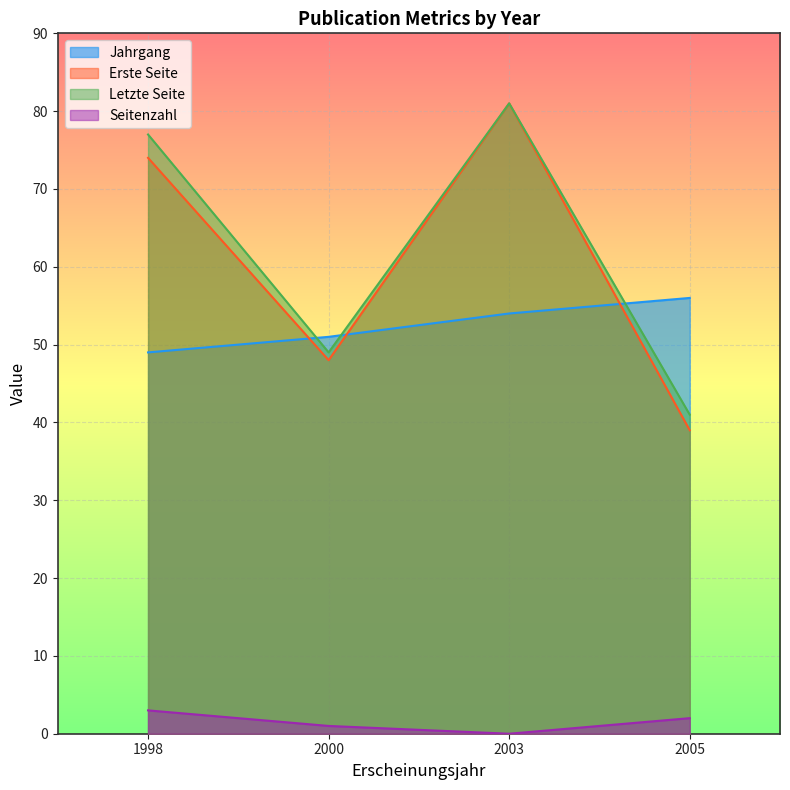

Is it true that Erste Seite equals 52 at 2005?

False